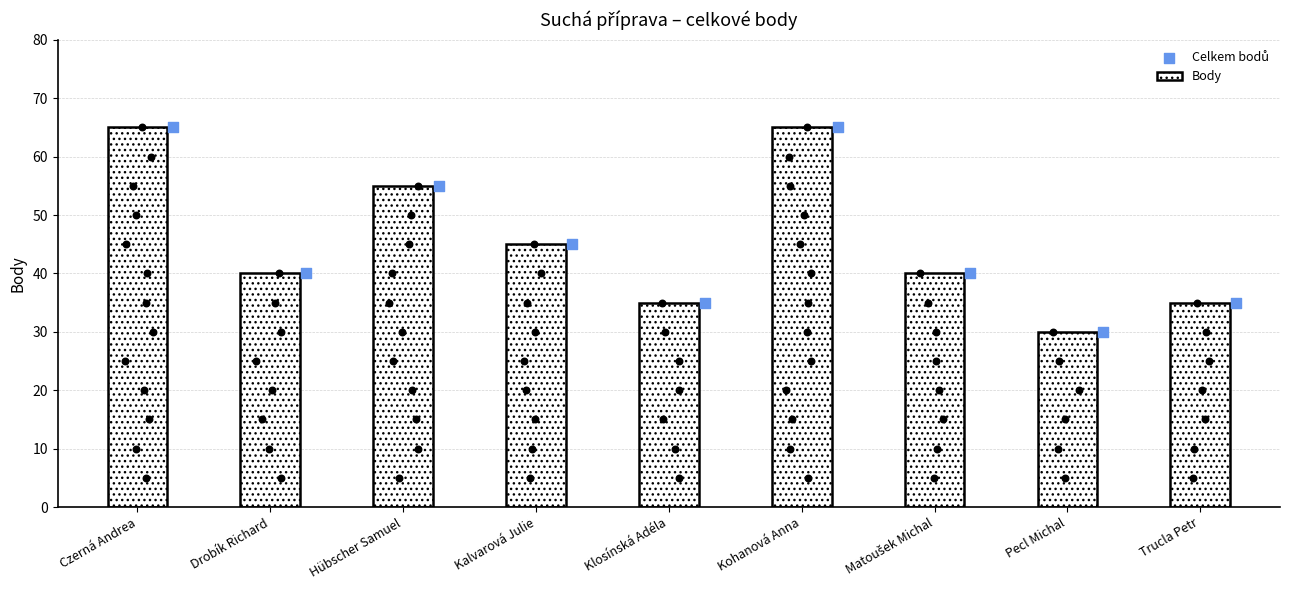

What are all the series names shown in the legend?

Body, Celkem bodů